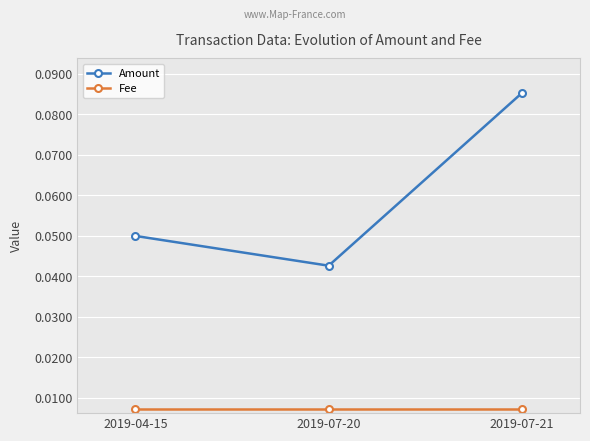

What is the label of the 1st point from the right?

2019-07-21